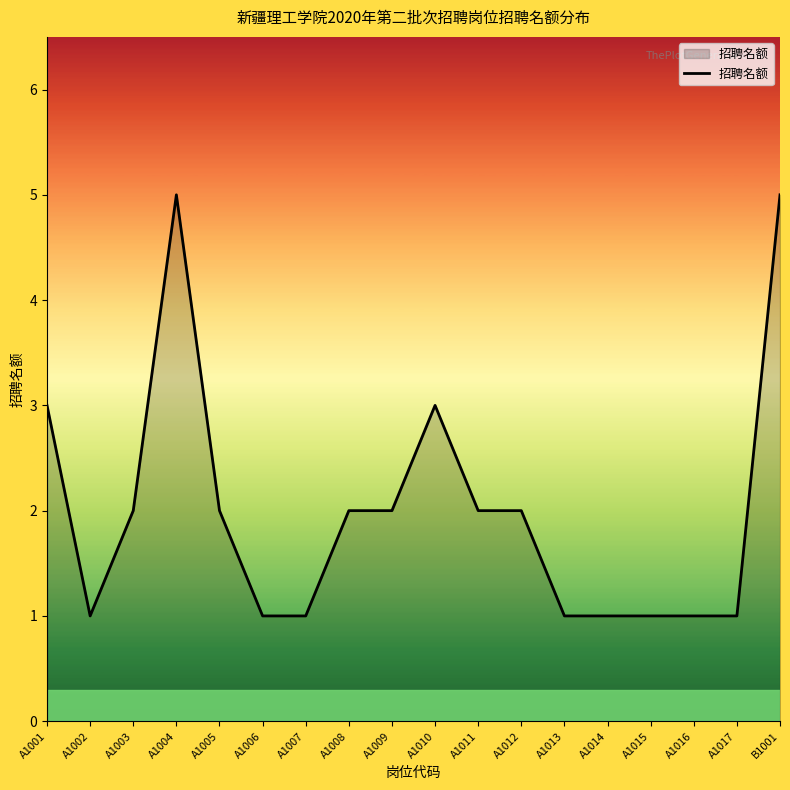

What position from the left is A1009?

9